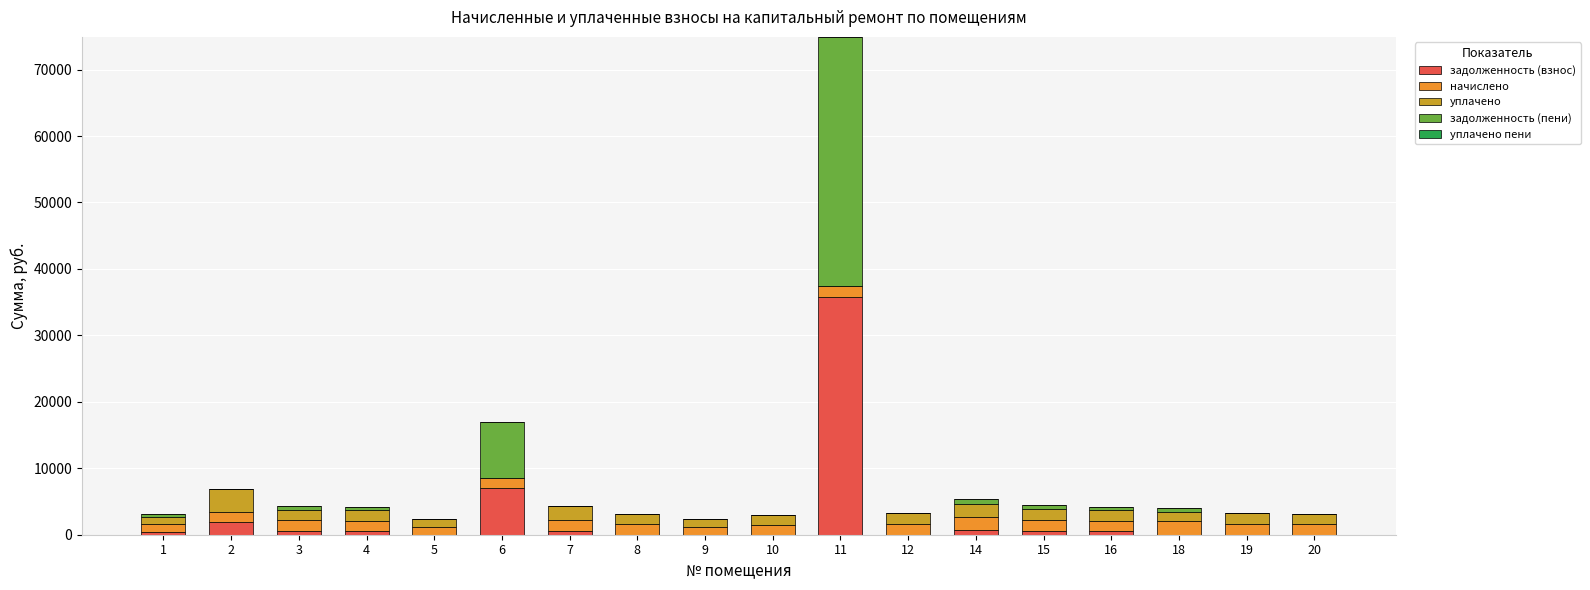

At which category is the sum across all series the highest?

11